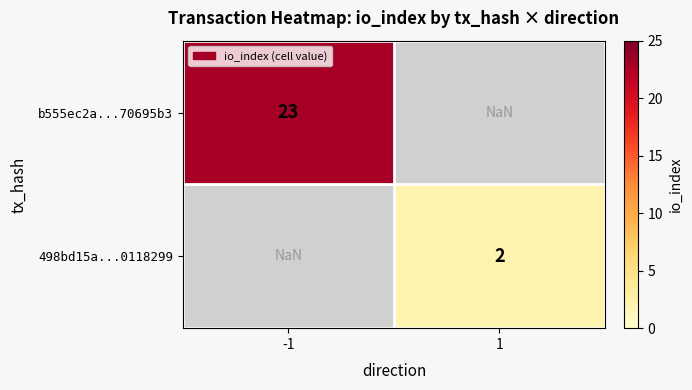

The value of b555ec2a...70695b3 at -1 is 39.2. True or false?

False